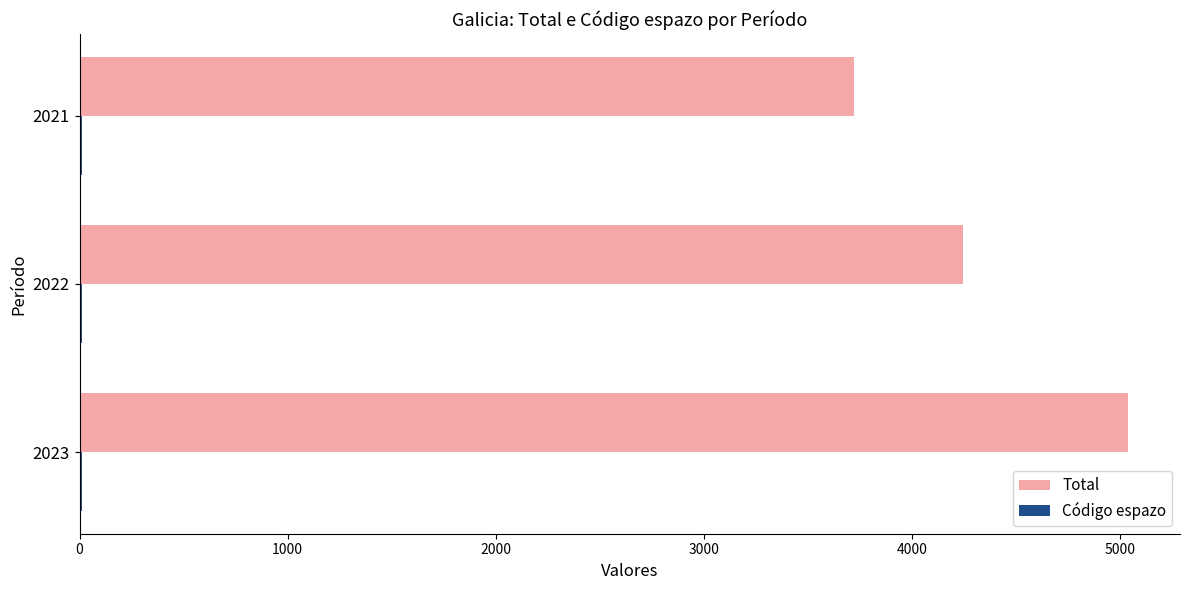

Where is Total nearest to the value 4378?

2022